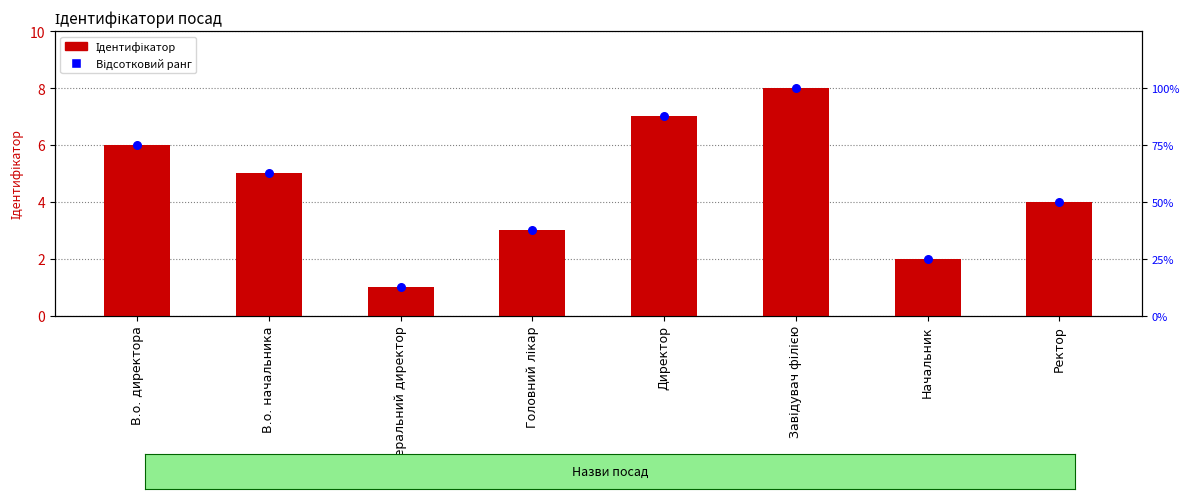

At how many categories does at least one series exceed 61?

4